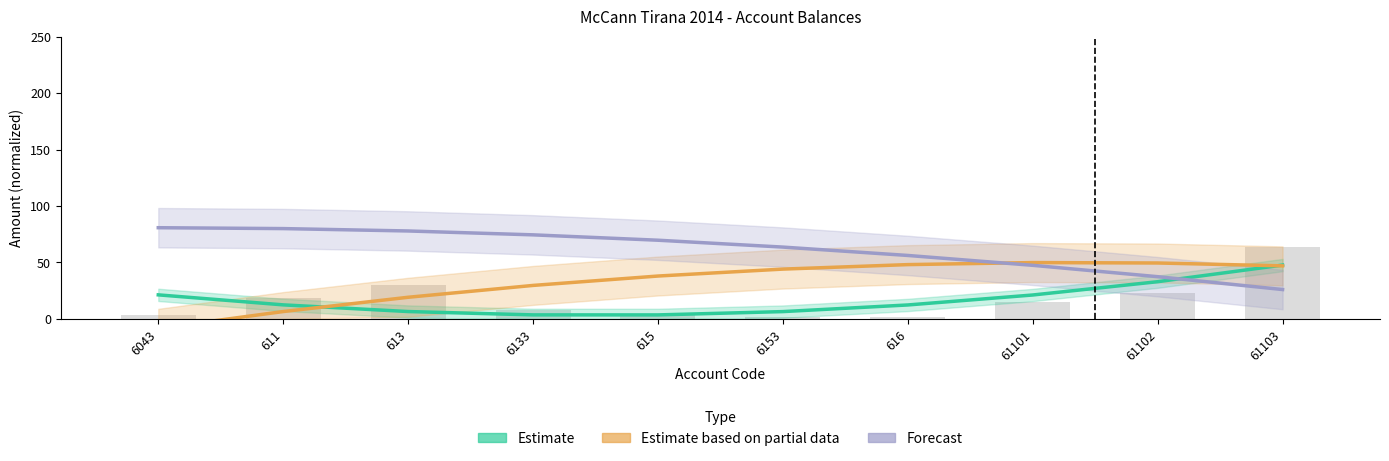

What is the approximate value of Estimate based on partial data at 61102?

49.6